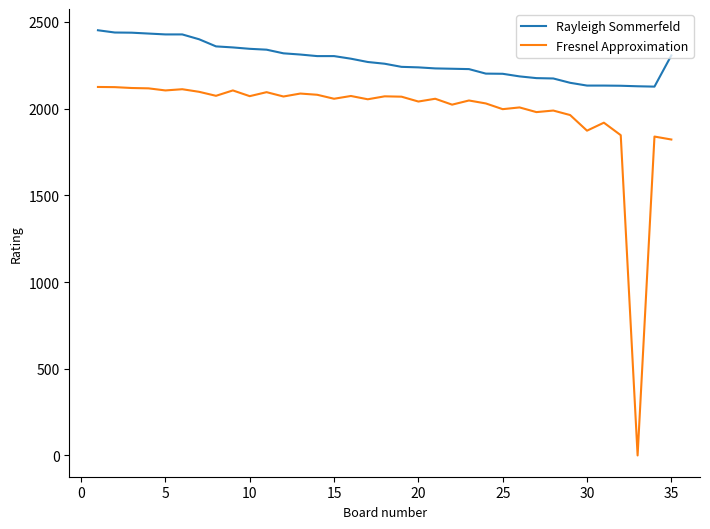

How many categories are shown in the chart?

35